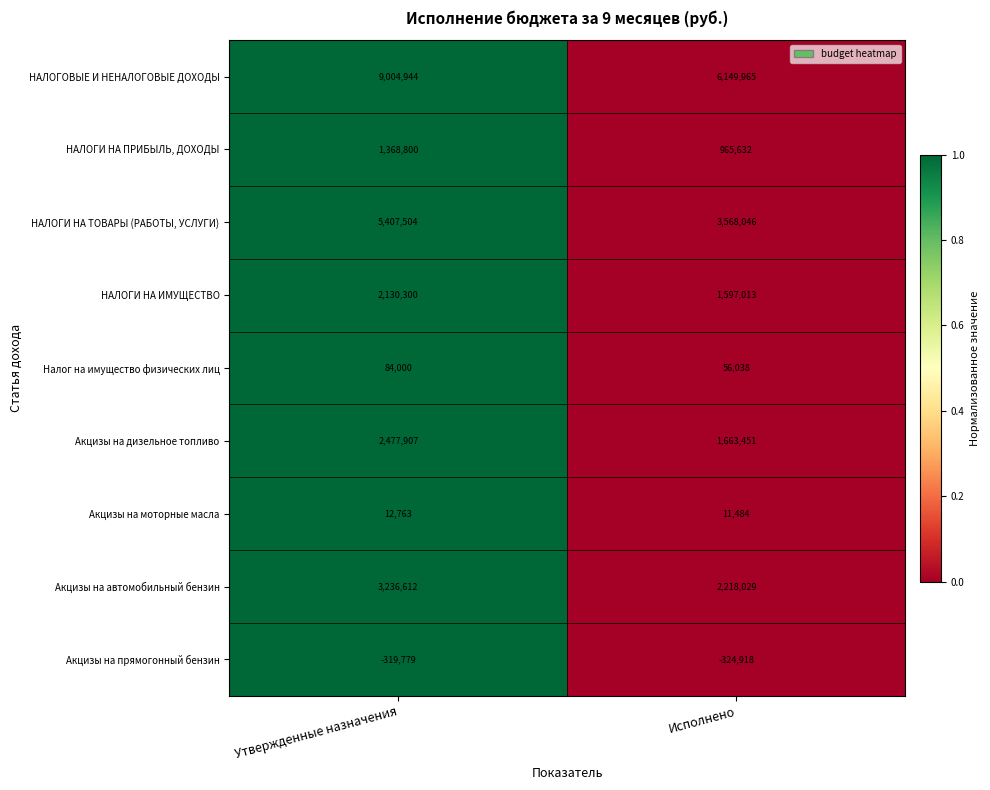

Is it true that Налог на имущество физических лиц equals 84000 at Утвержденные назначения?

True